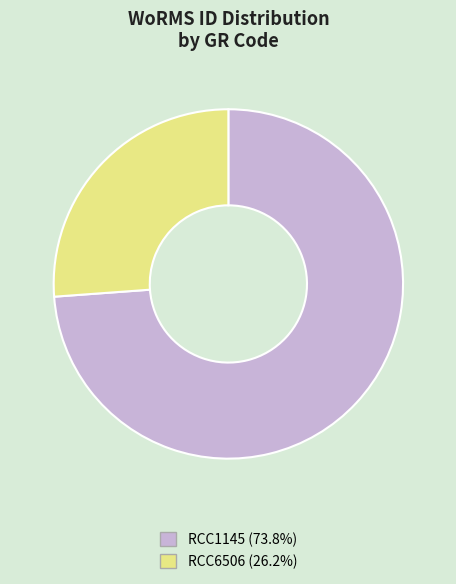

What is the ratio of the value at RCC6506 (26.2%) to the value at RCC1145 (73.8%)?

0.4